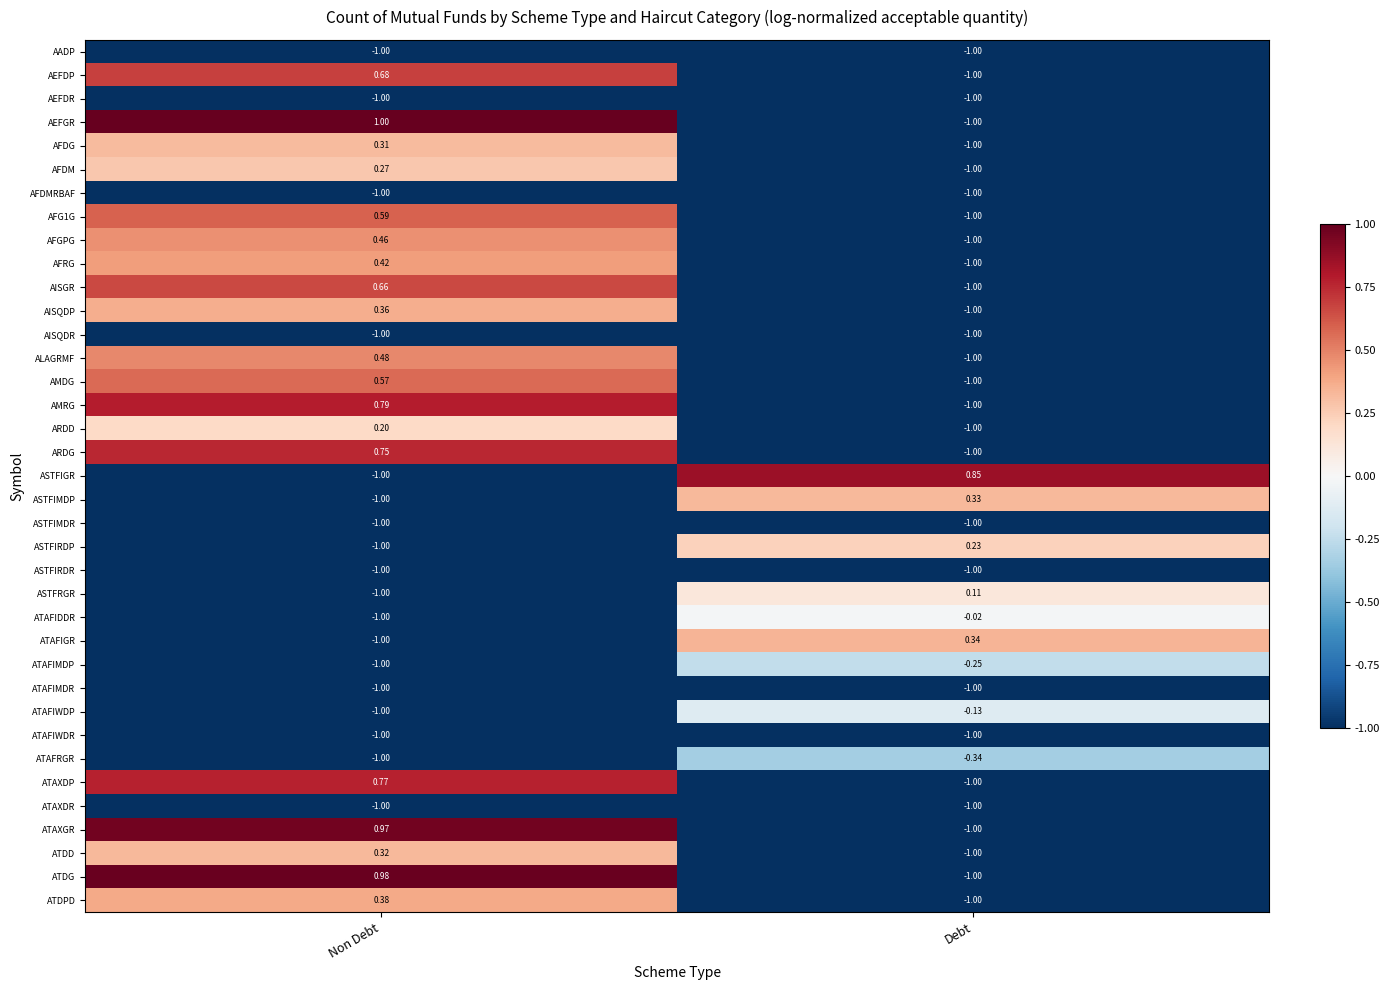

Which label corresponds to the largest value in the chart?

Non Debt